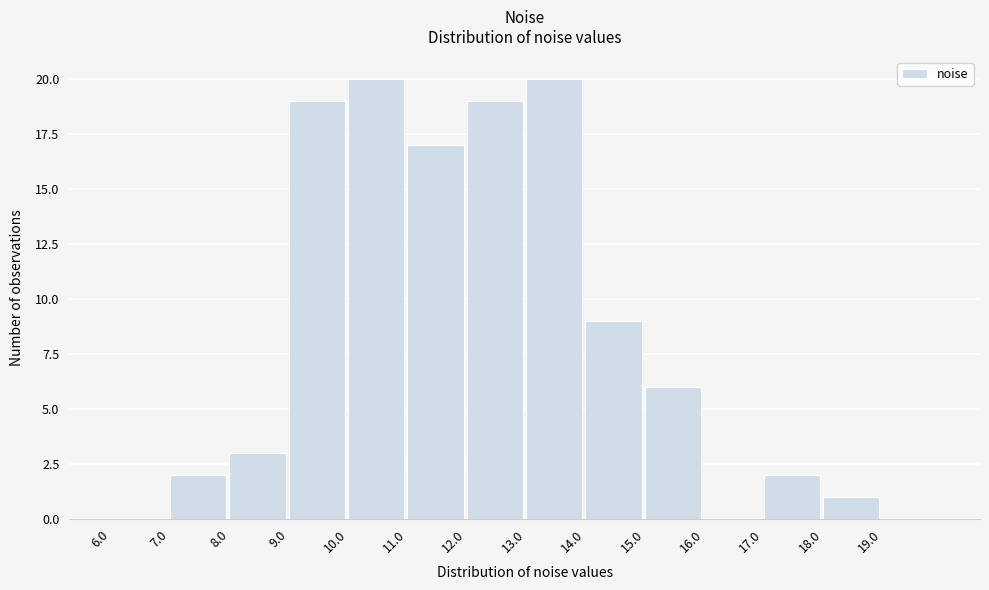

What is the height of the bar covering 11 to 12 on the x-axis? The values are not printed on the chart, so give them approximately, as read against the axis.

17